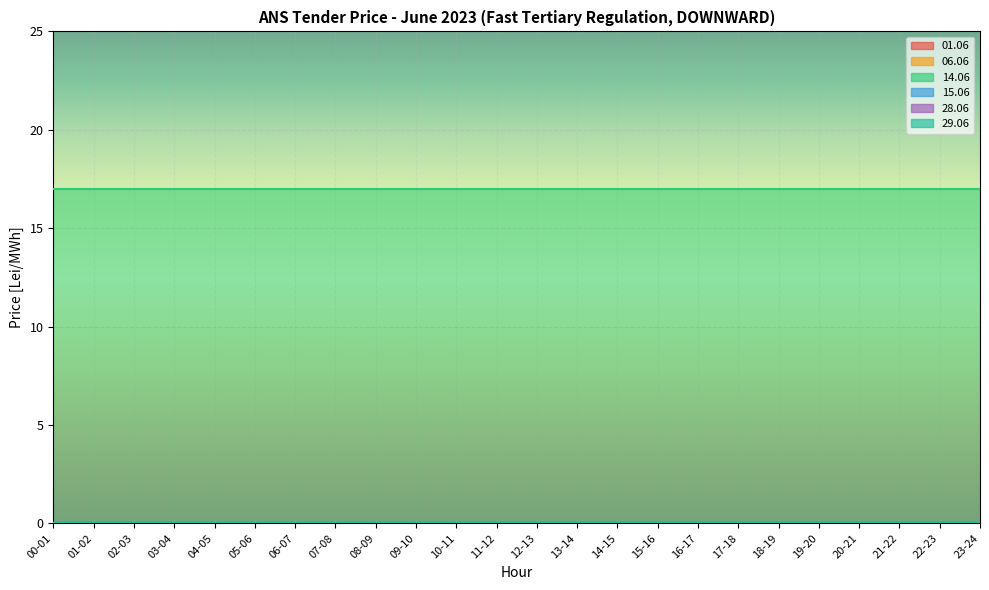

Rank the series by their maximum value, from lowest to highest.

01.06, 06.06, 15.06, 28.06, 29.06, 14.06